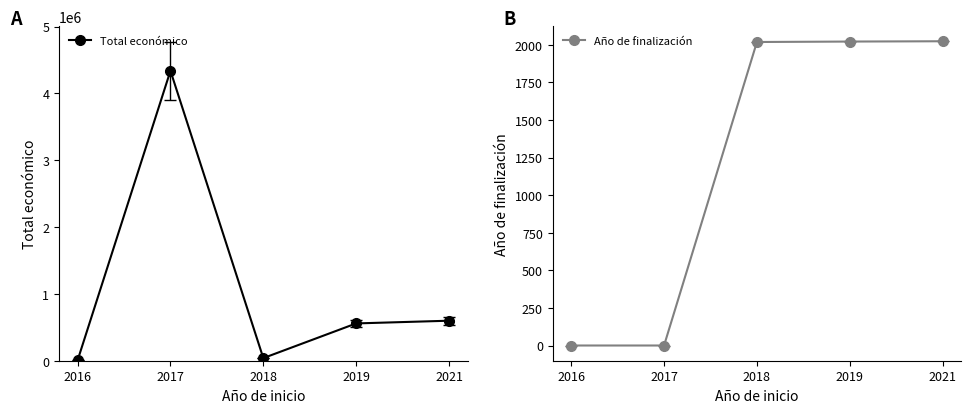

True or false: Total económico and Año de finalización cross at least once.

False